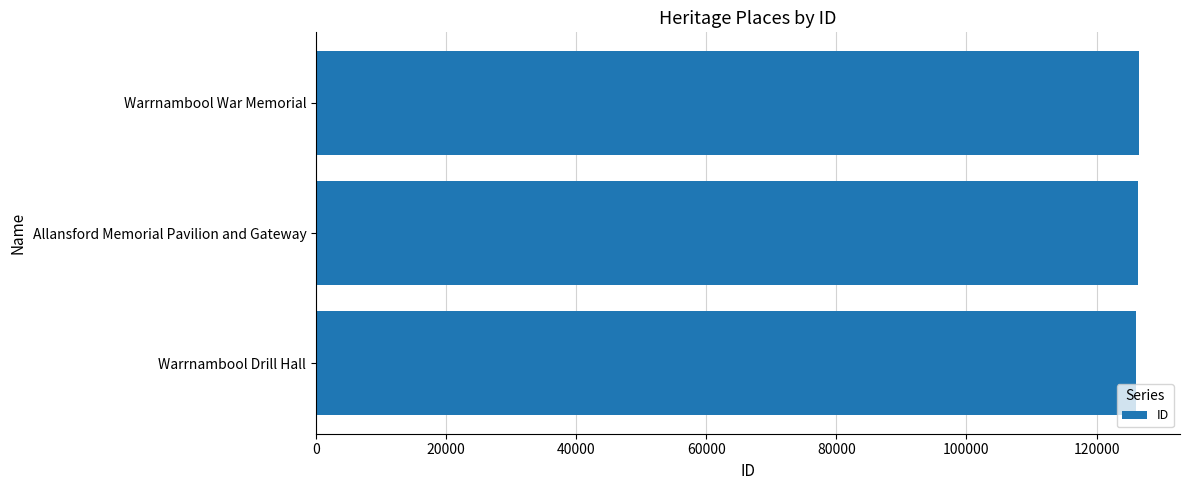

What is the sum of the values at Allansford Memorial Pavilion and Gateway and Warrnambool Drill Hall?

252546